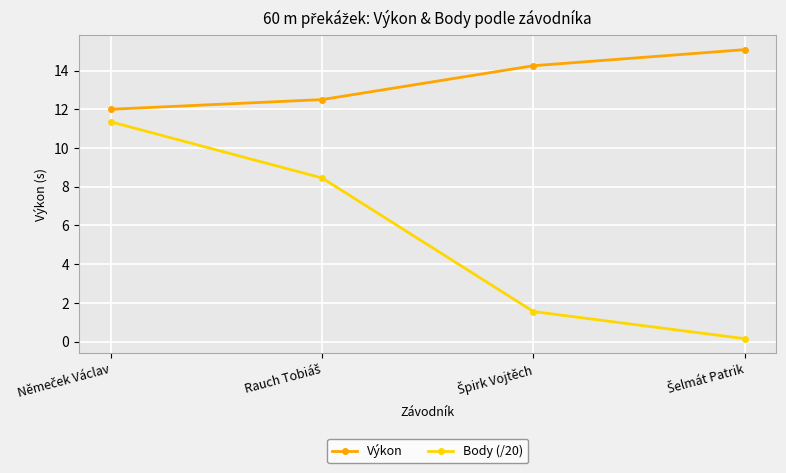

True or false: Výkon has more than 2 interior local peaks.

False